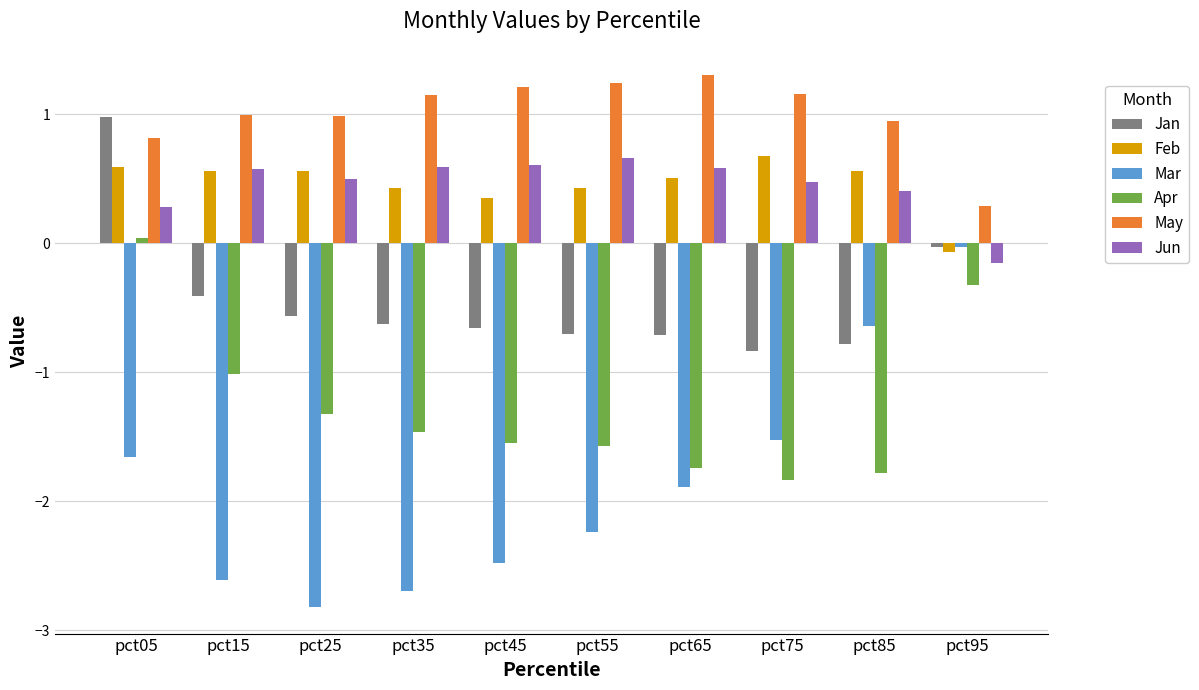

Count the Jun values in the range 0 to 1.

9